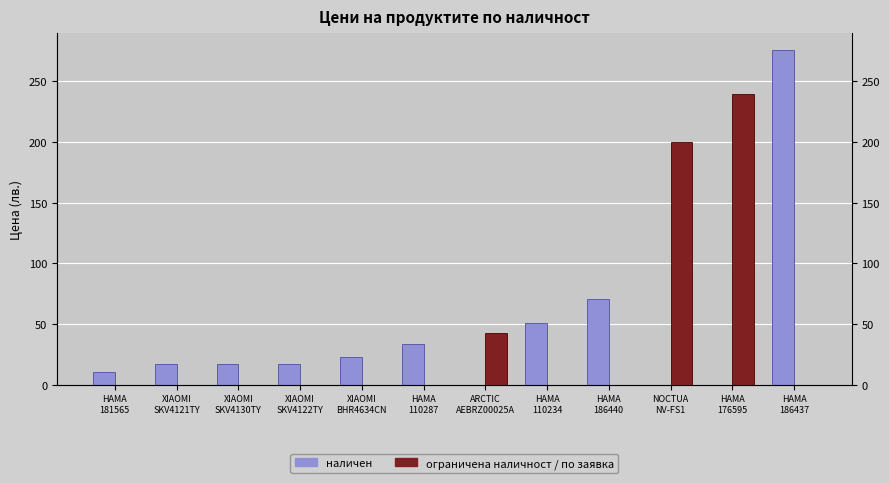

What is the total value across all series at NOCTUA
NV-FS1?

200.1